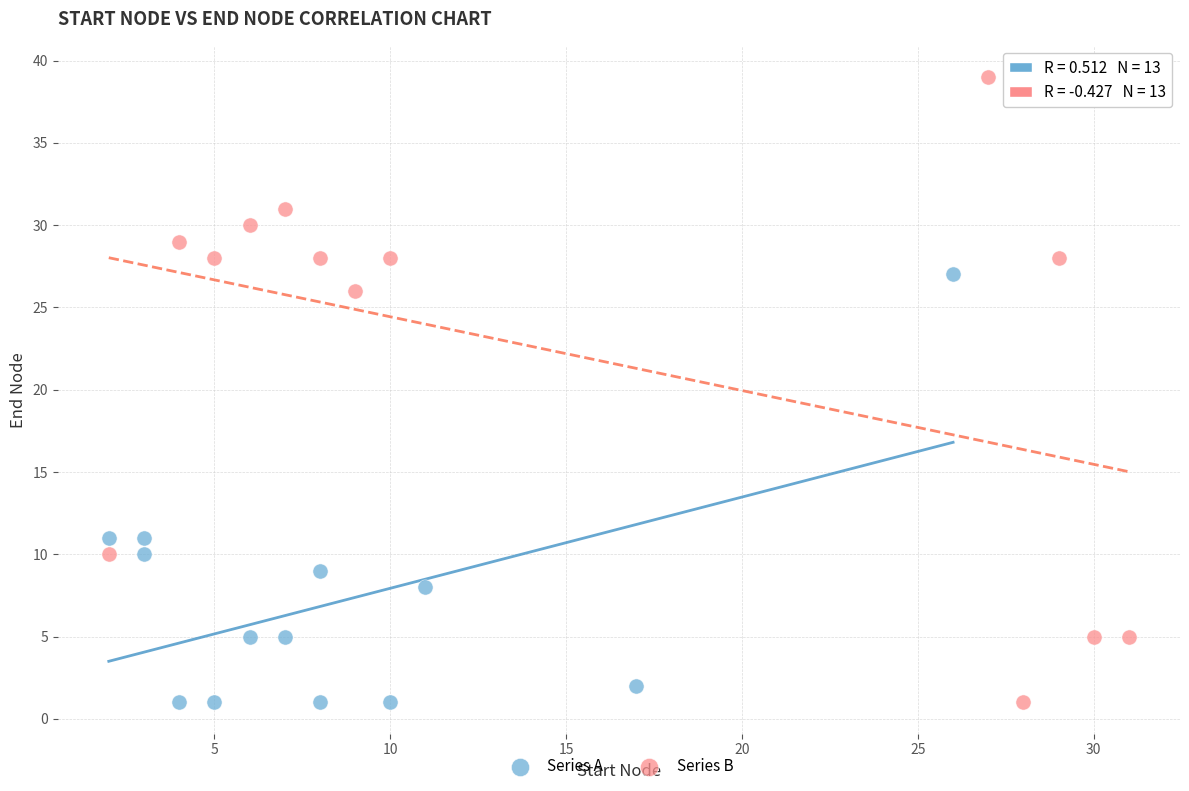

Which series reaches the maximum Y coordinate?

Series B